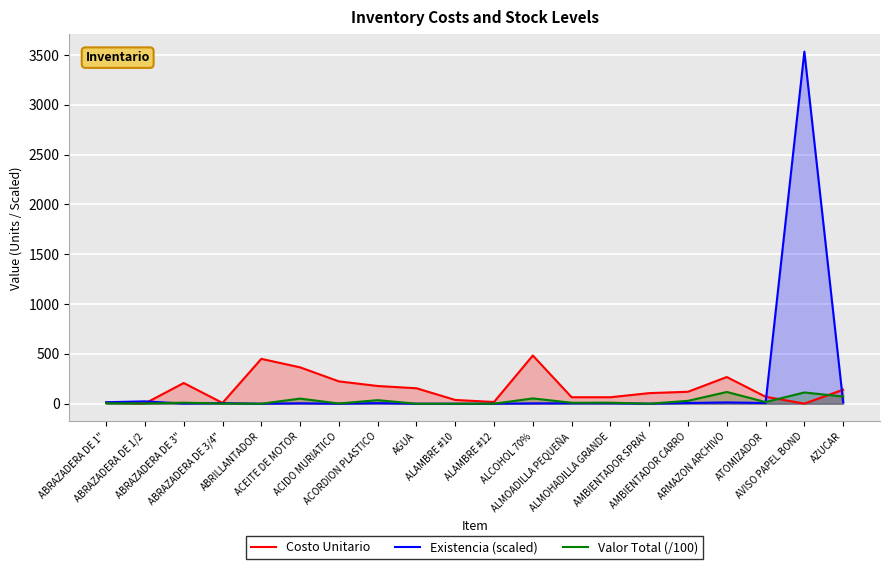

What is the difference between the maximum and minimum values in the Costo Unitario series?

482.9